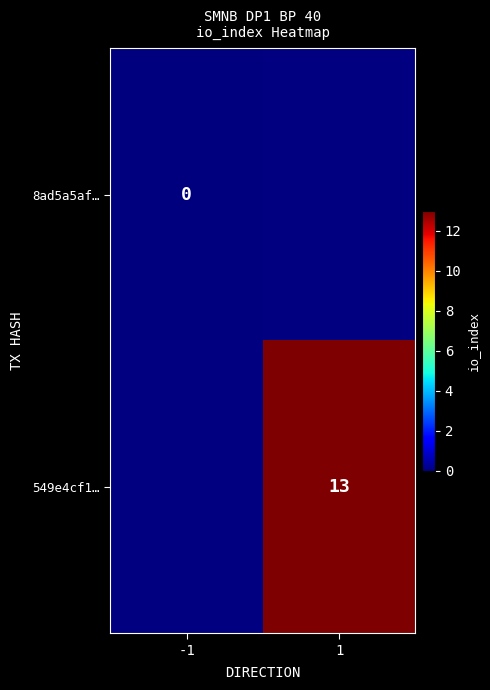

Between -1 and 1, which is larger?

1